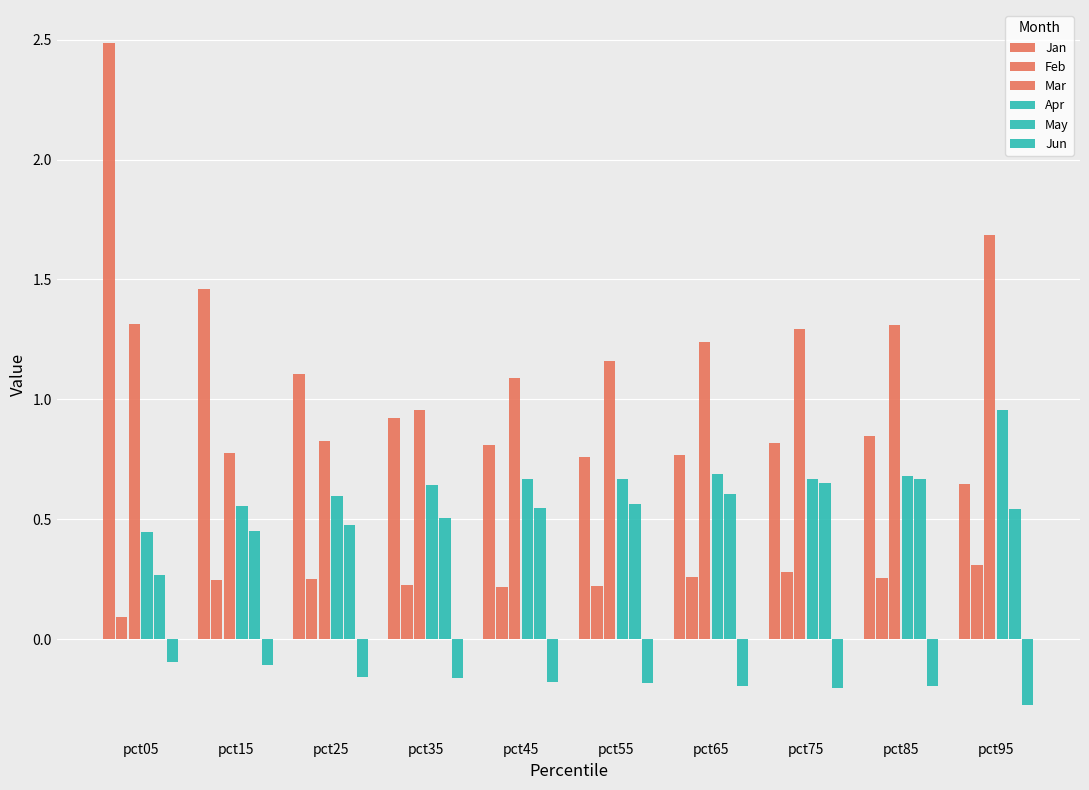

Which category has the highest value across all series?

pct05